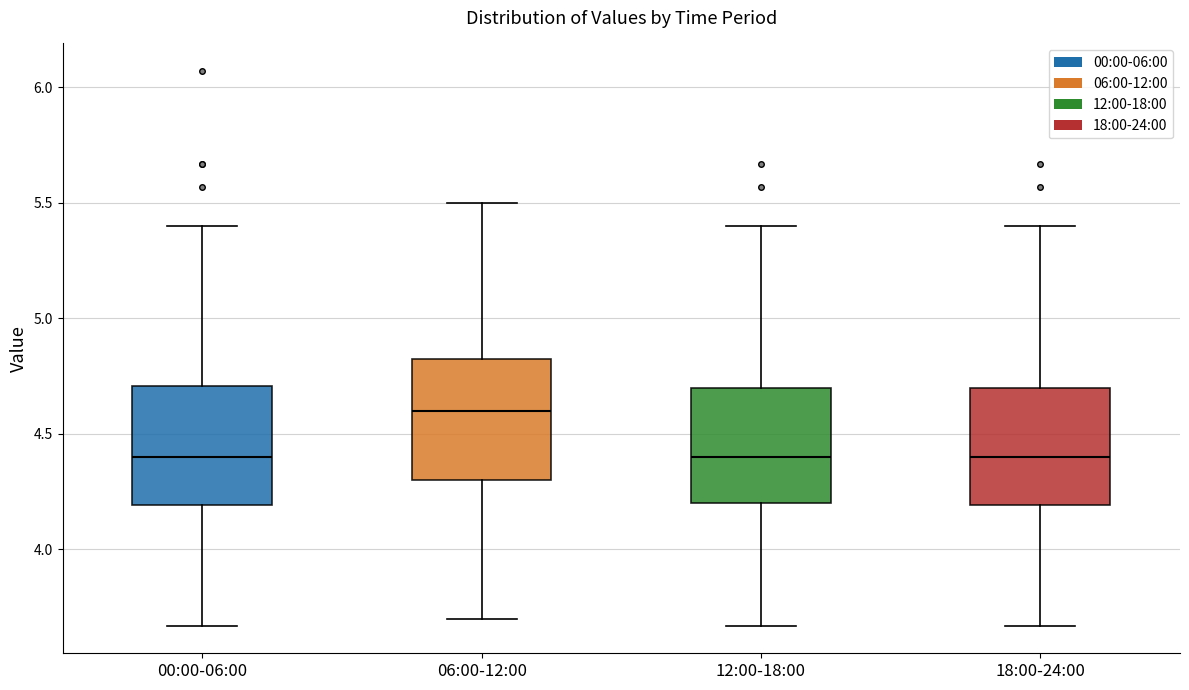

Reading left to right, read every box against the y-axis: the position of its median line, the range the box covers, and the ends of its whiskers. The values are not printed on the chart, so give them approximately, as read against the axis.

00:00-06:00: median 4.40, box 4.20 to 4.70, whiskers 3.65 to 5.40
06:00-12:00: median 4.60, box 4.30 to 4.85, whiskers 3.70 to 5.50
12:00-18:00: median 4.40, box 4.20 to 4.70, whiskers 3.65 to 5.40
18:00-24:00: median 4.40, box 4.20 to 4.70, whiskers 3.65 to 5.40